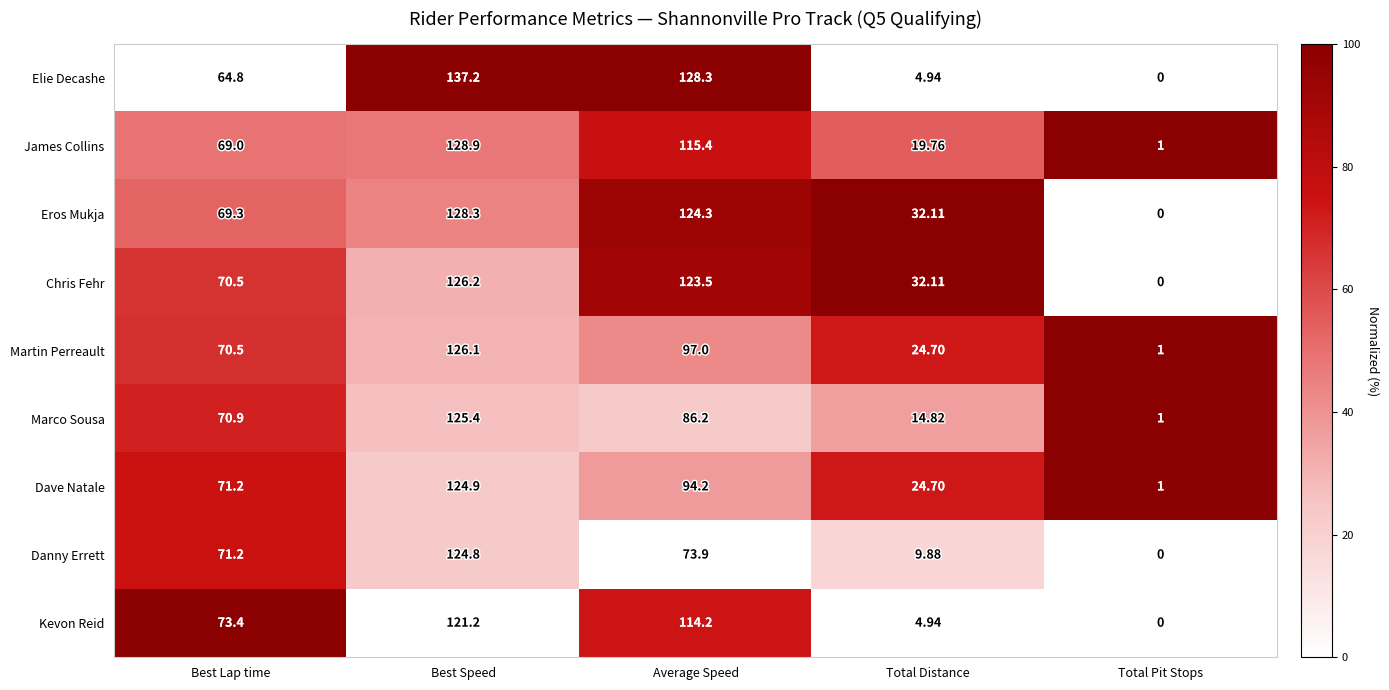

Between Average Speed and Total Distance, which series saw the biggest shift?

Elie Decashe